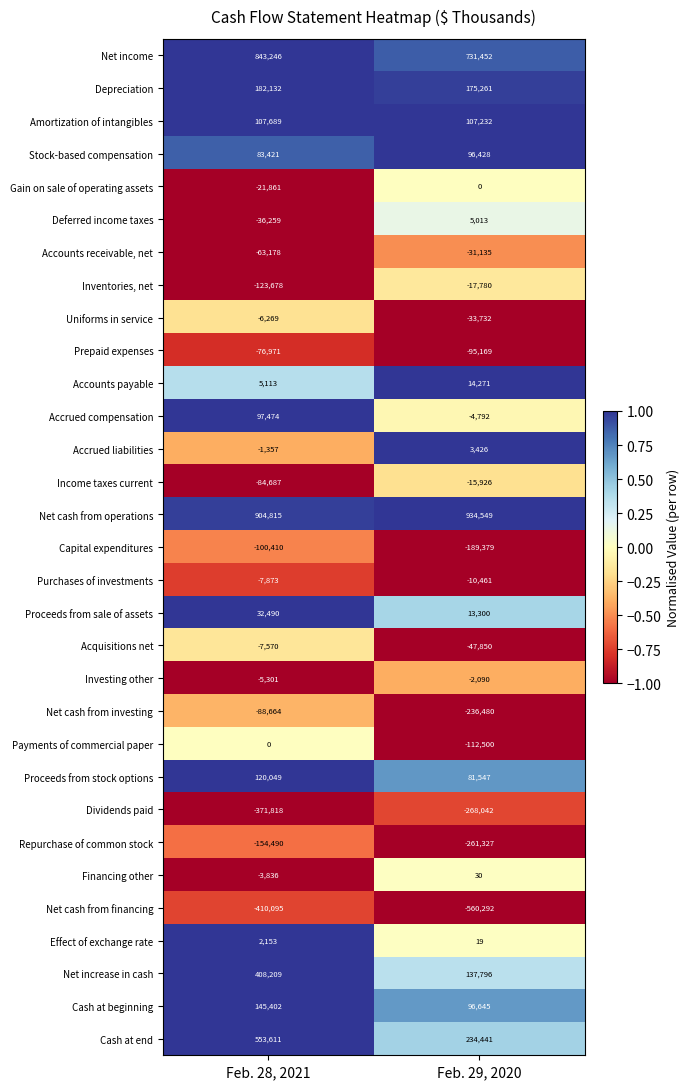

Which label corresponds to the smallest value in the chart?

Feb. 29, 2020